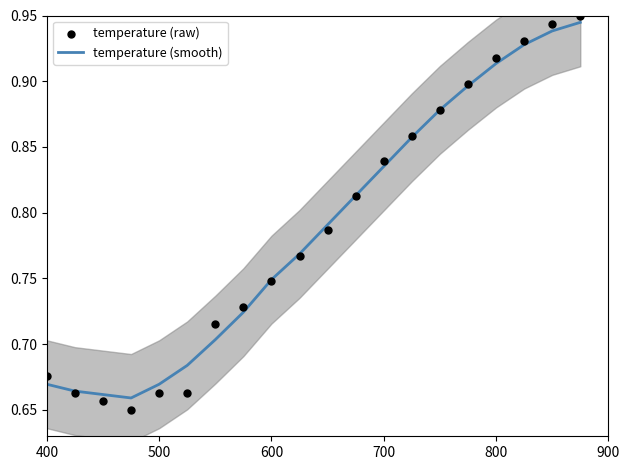

At how many categories does at least one series exceed 0?

20